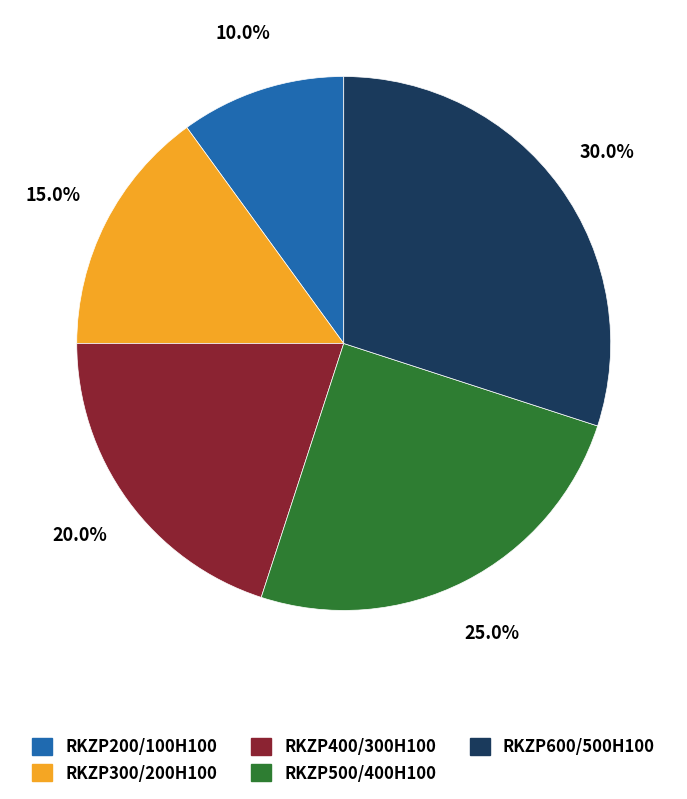

How many segments does this pie chart have?

5